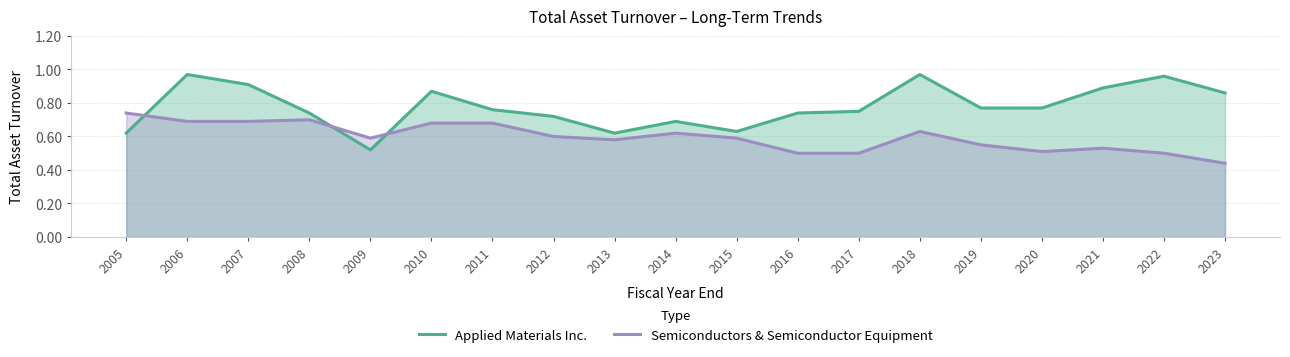

Reading left to right, transcribe all the data shown in this chart.

Applied Materials Inc.: 0.6	1.0	0.9	0.7	0.5	0.9	0.8	0.7	0.6	0.7	0.6	0.7	0.8	1.0	0.8	0.8	0.9	1.0	0.9
Semiconductors & Semiconductor Equipment: 0.7	0.7	0.7	0.7	0.6	0.7	0.7	0.6	0.6	0.6	0.6	0.5	0.5	0.6	0.6	0.5	0.5	0.5	0.4